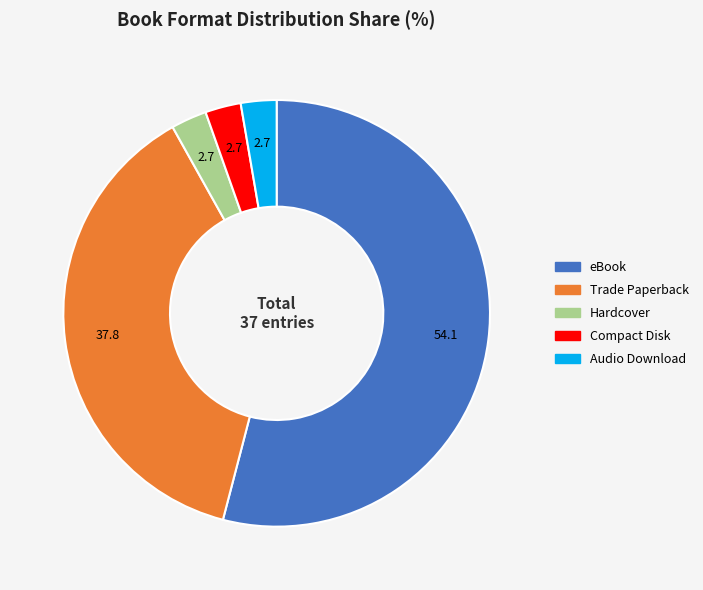

Which category has the biggest portion of the pie?

eBook